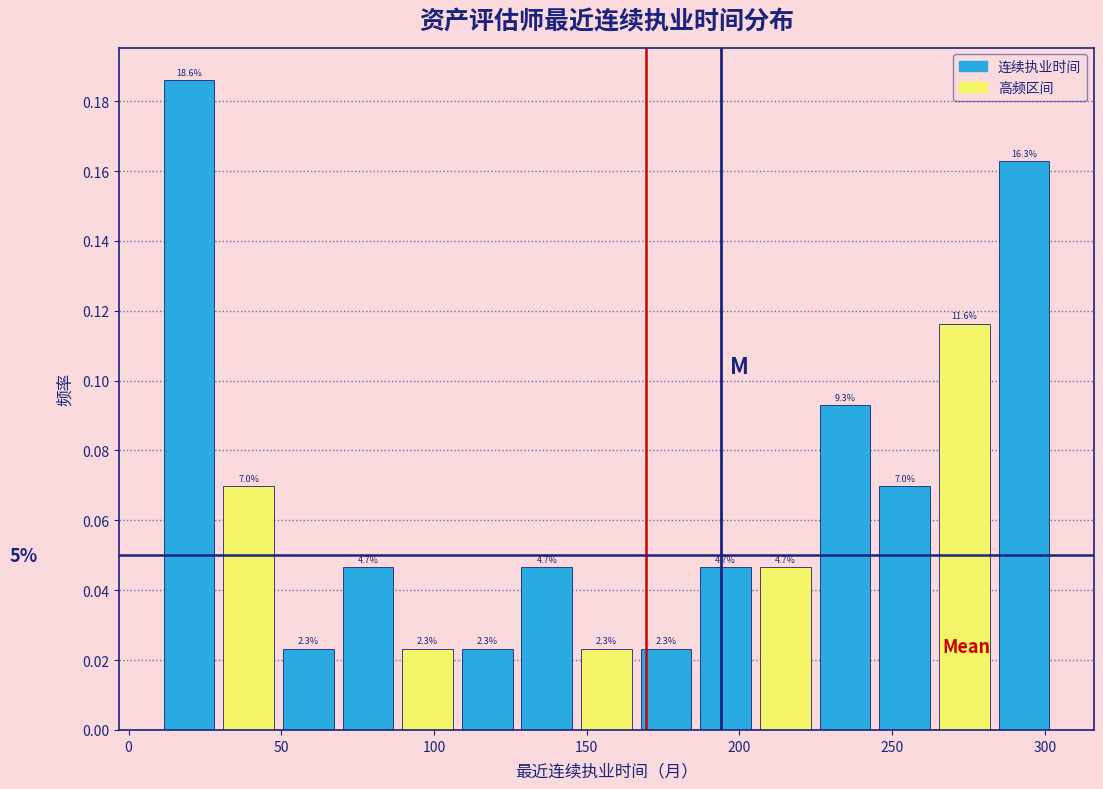

Read against the x-axis, roughly where is the centre of the tallest bar?

20